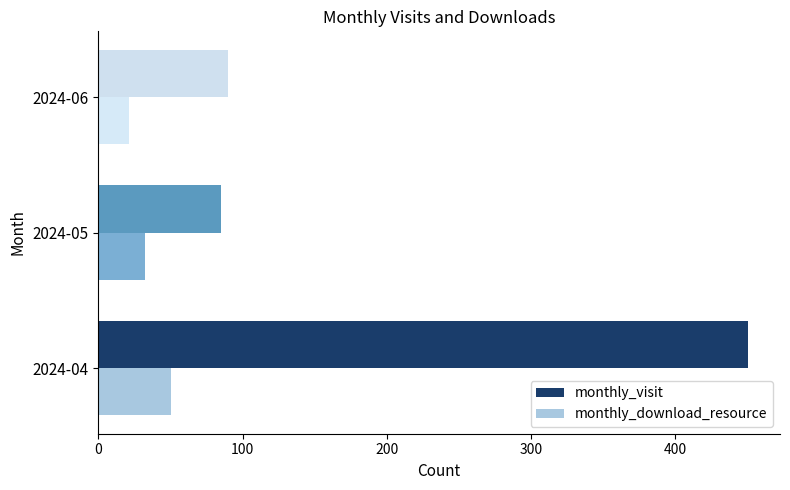

What is the difference between the second highest and minimum values in the monthly_visit series?

5